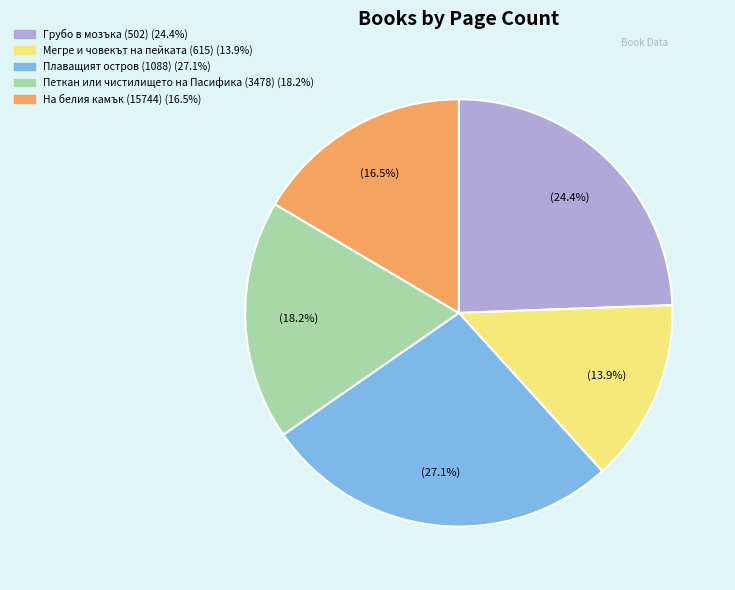

True or false: Плаващият остров (1088) accounts for 27% of the total.

True